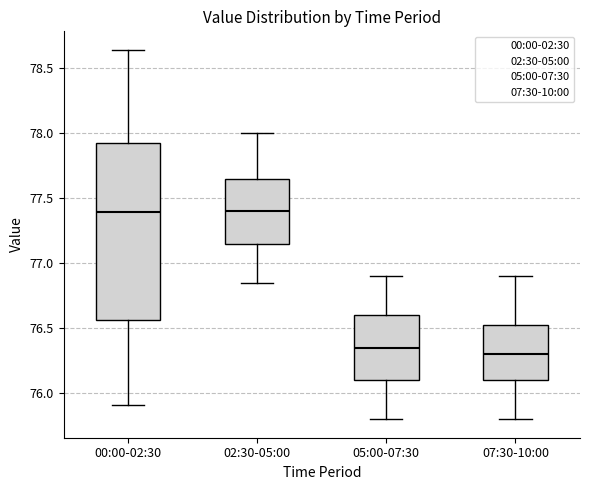

Comparing the boxes themselves (not the whiskers), which one is the tallest?

00:00-02:30